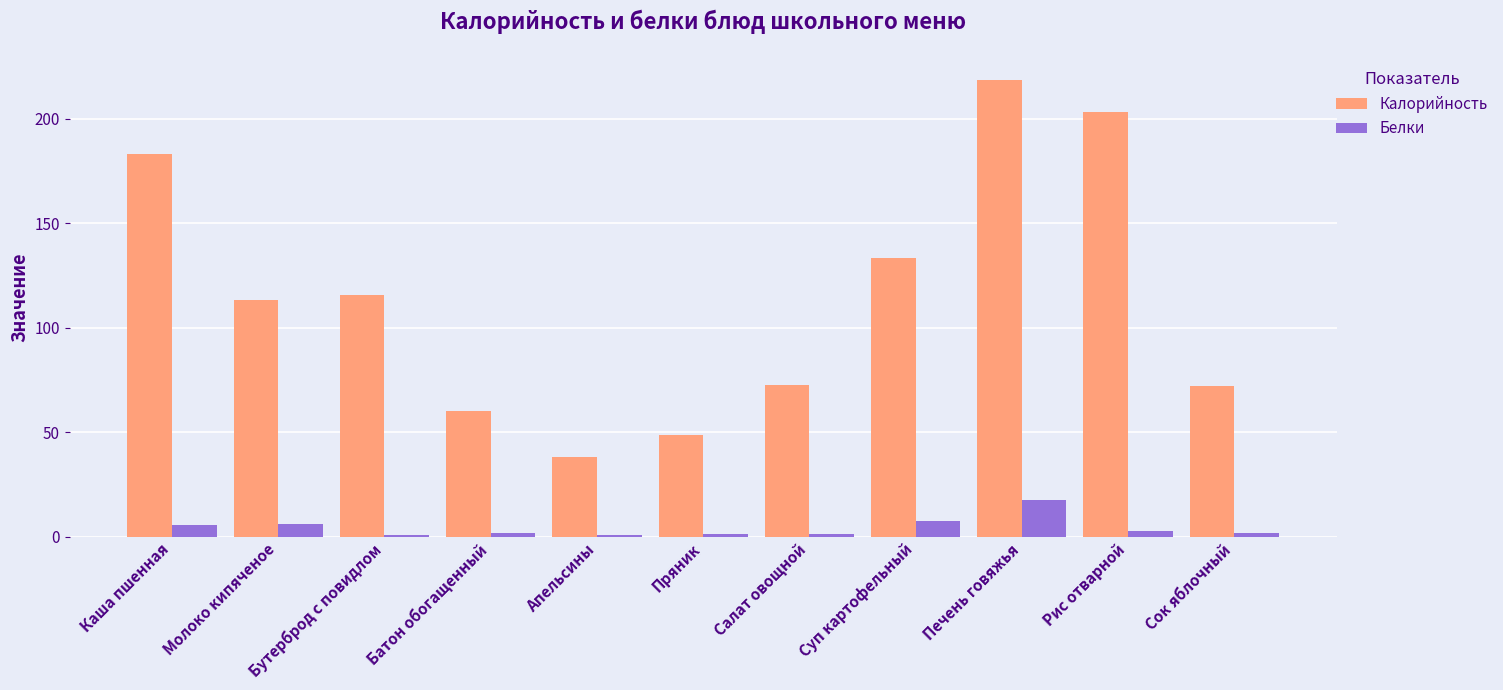

At which label is Калорийность closest to 128?

Суп картофельный